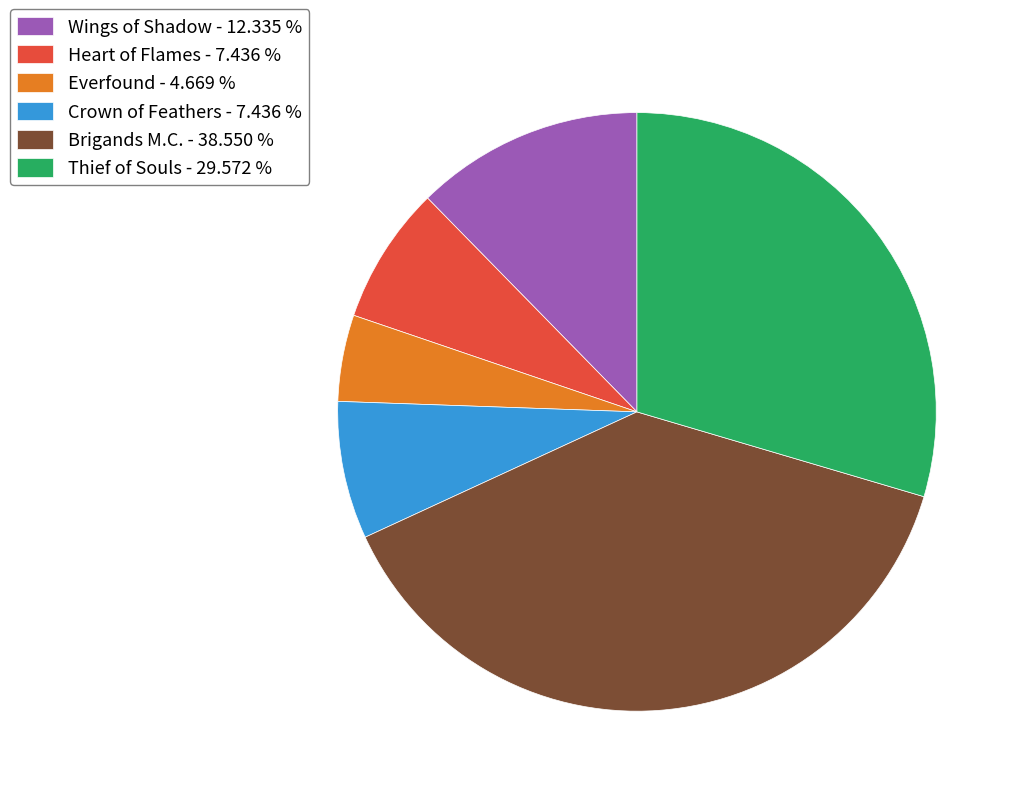

What is the smallest slice in the pie chart?

Everfound